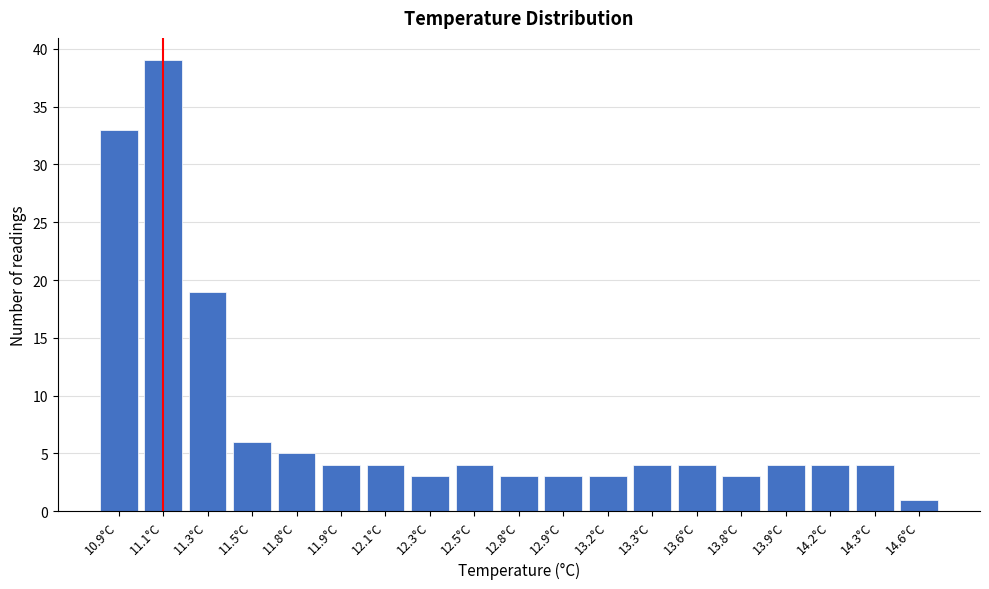

Reading right to left, extract all data points from this chart.

1	4	4	4	3	4	4	3	3	3	4	3	4	4	5	6	19	39	33